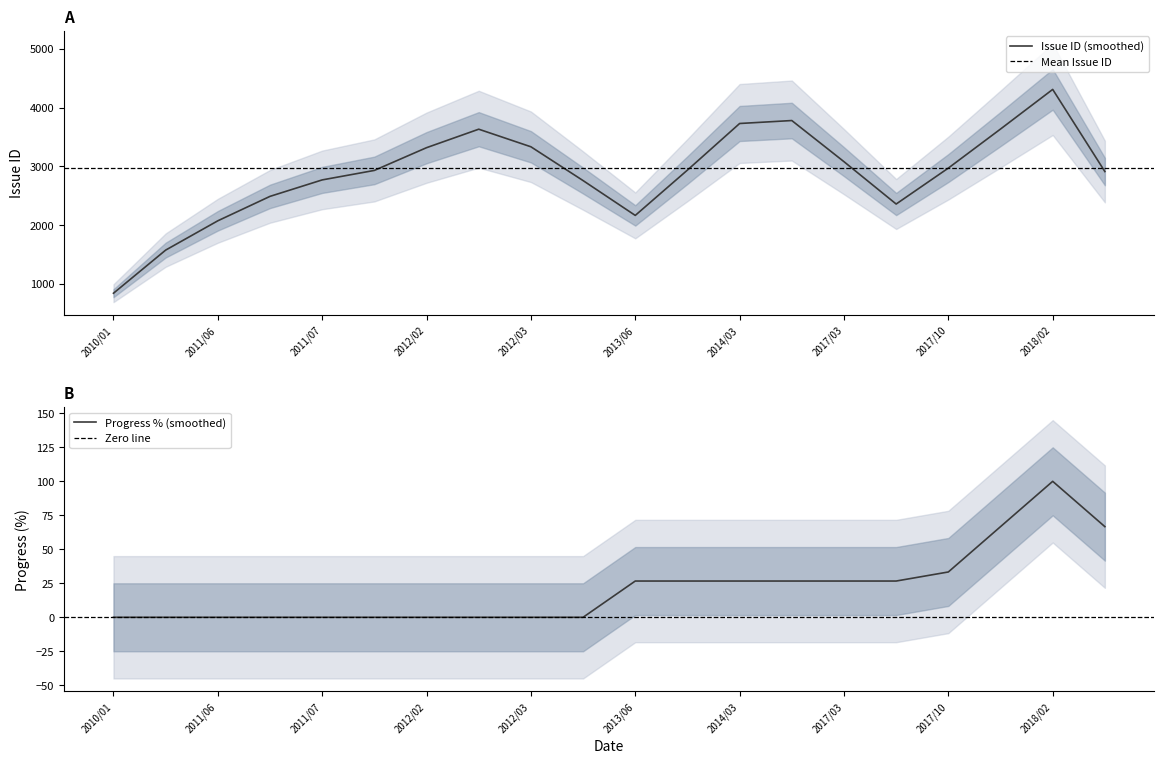

Which series has the largest total across all categories?

Issue ID